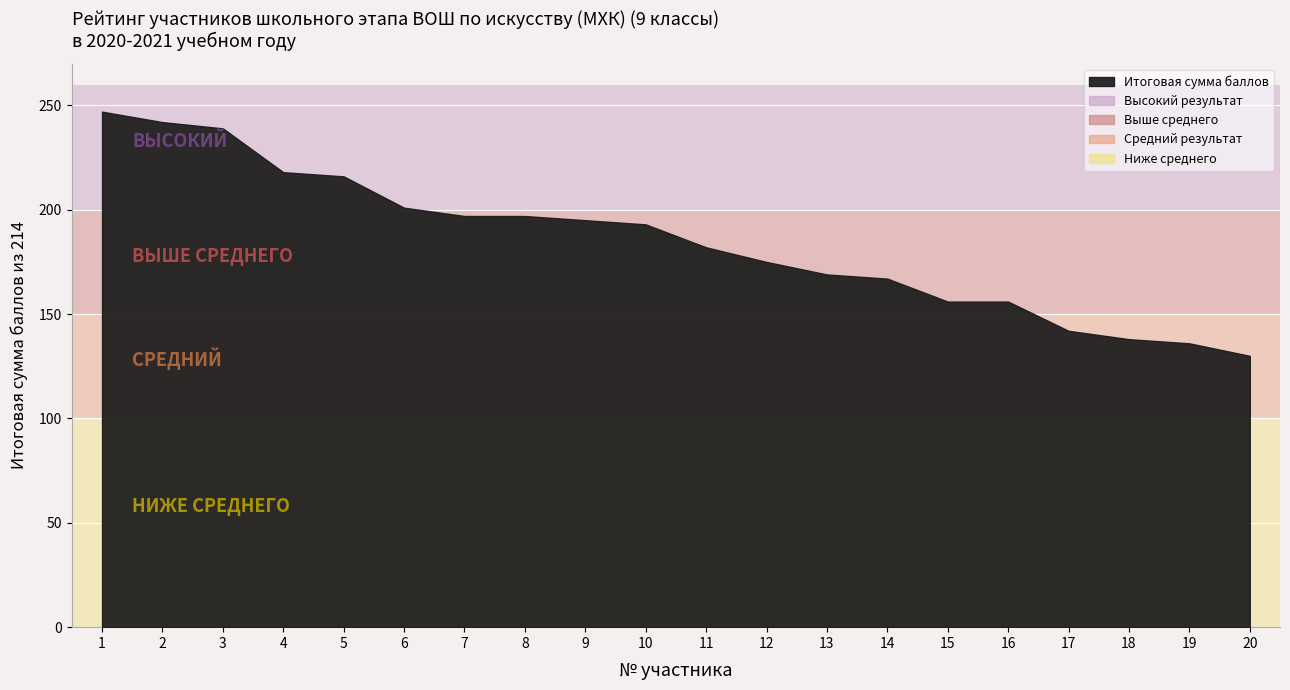

What is the ratio of the value at 7 to the value at 2?

0.8